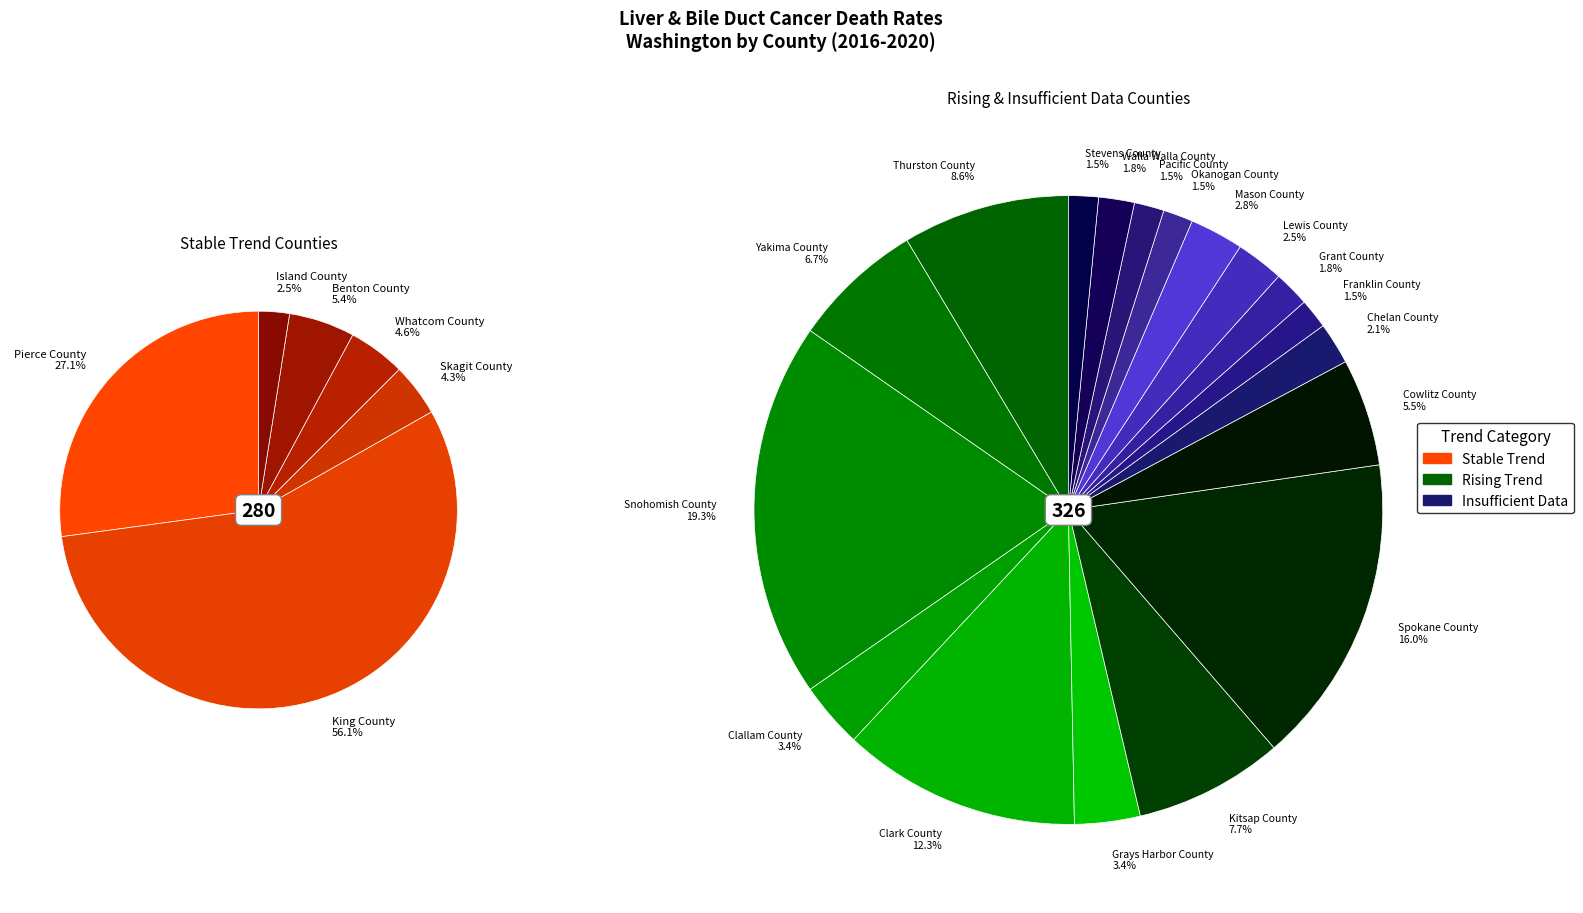

Which has a higher value, Island County or King County?

King County